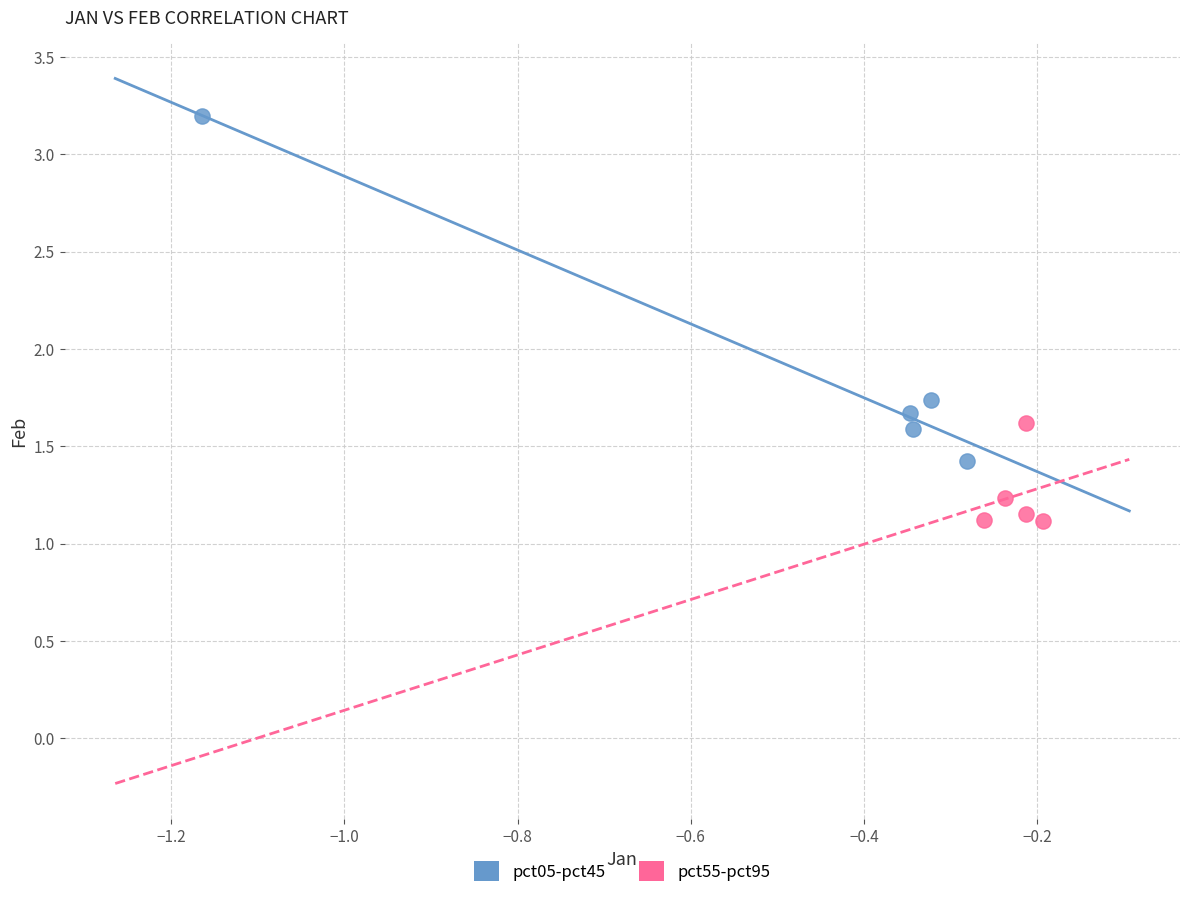

What are all the series names shown in the legend?

pct05-pct45, pct55-pct95